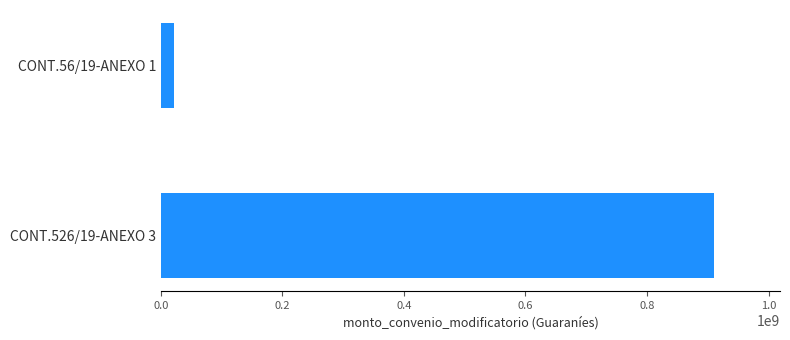

How many values are between 21789000 and 909720000?

2